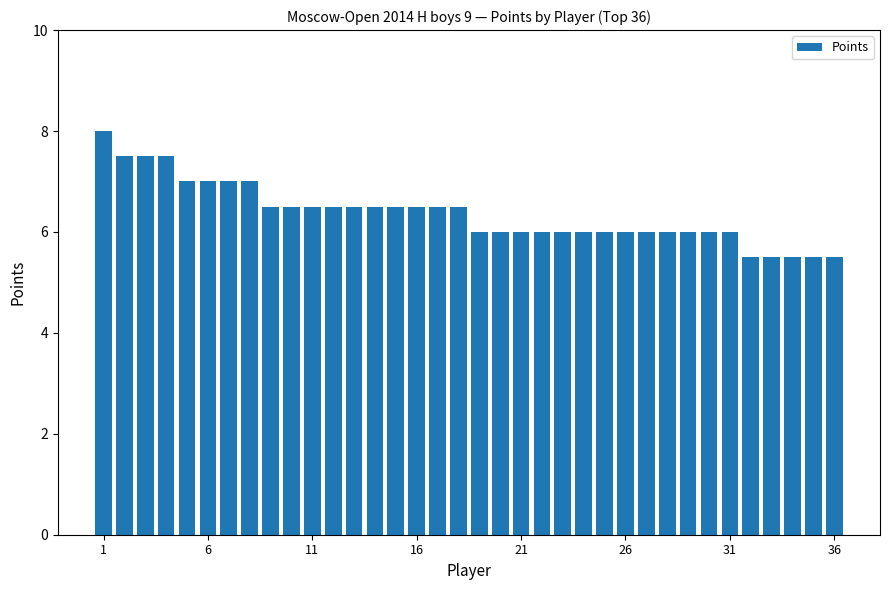

What is the difference between the second highest and minimum values?

2.0